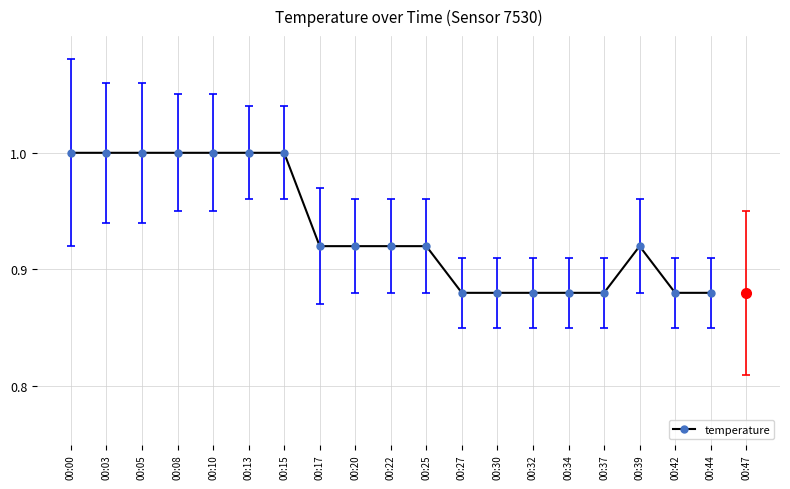

What is the value of the 6th point from the left?

1.0